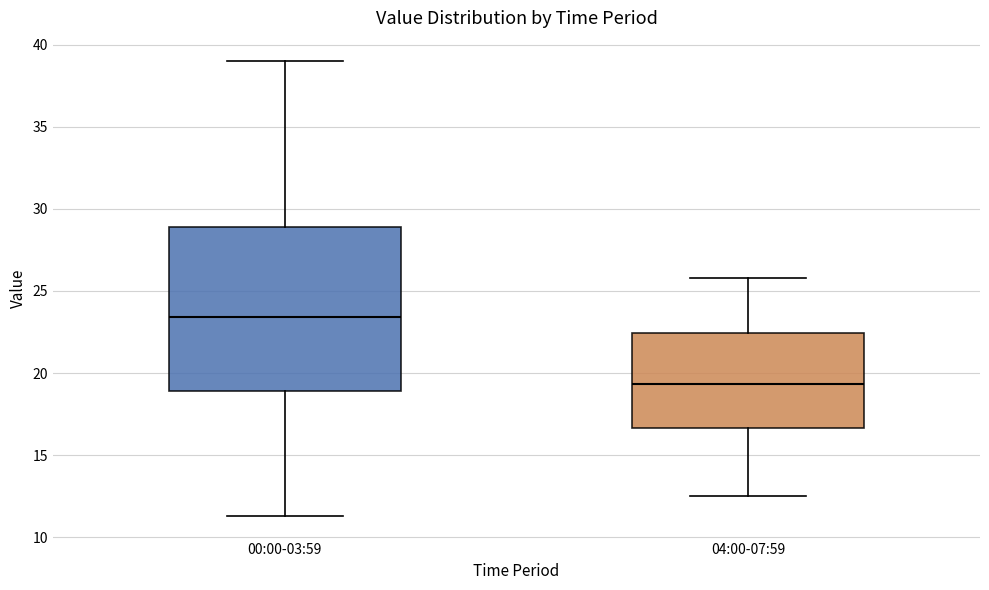

Comparing the boxes themselves (not the whiskers), which one is the tallest?

00:00-03:59